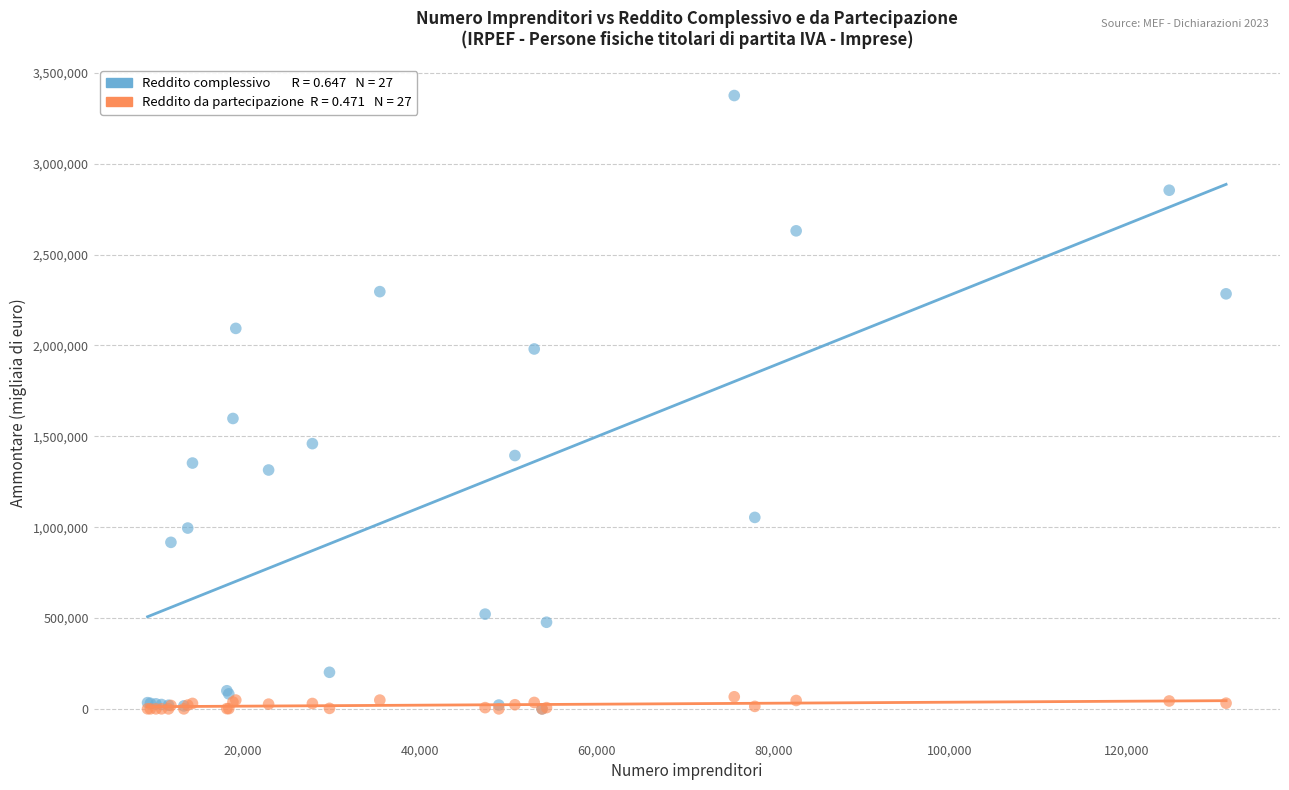

Across all series, what Y value is closest to 1687621?

1598170